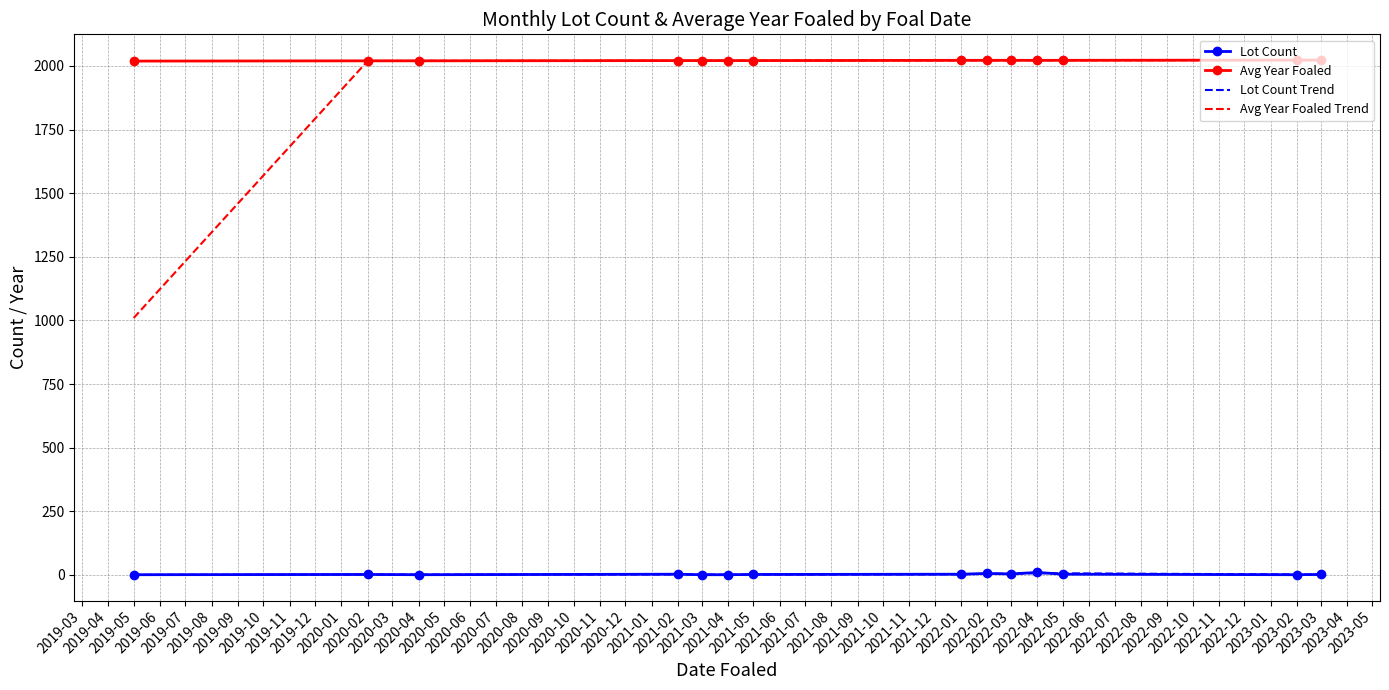

Which series has the widest spread of values?

Avg Year Foaled Trend